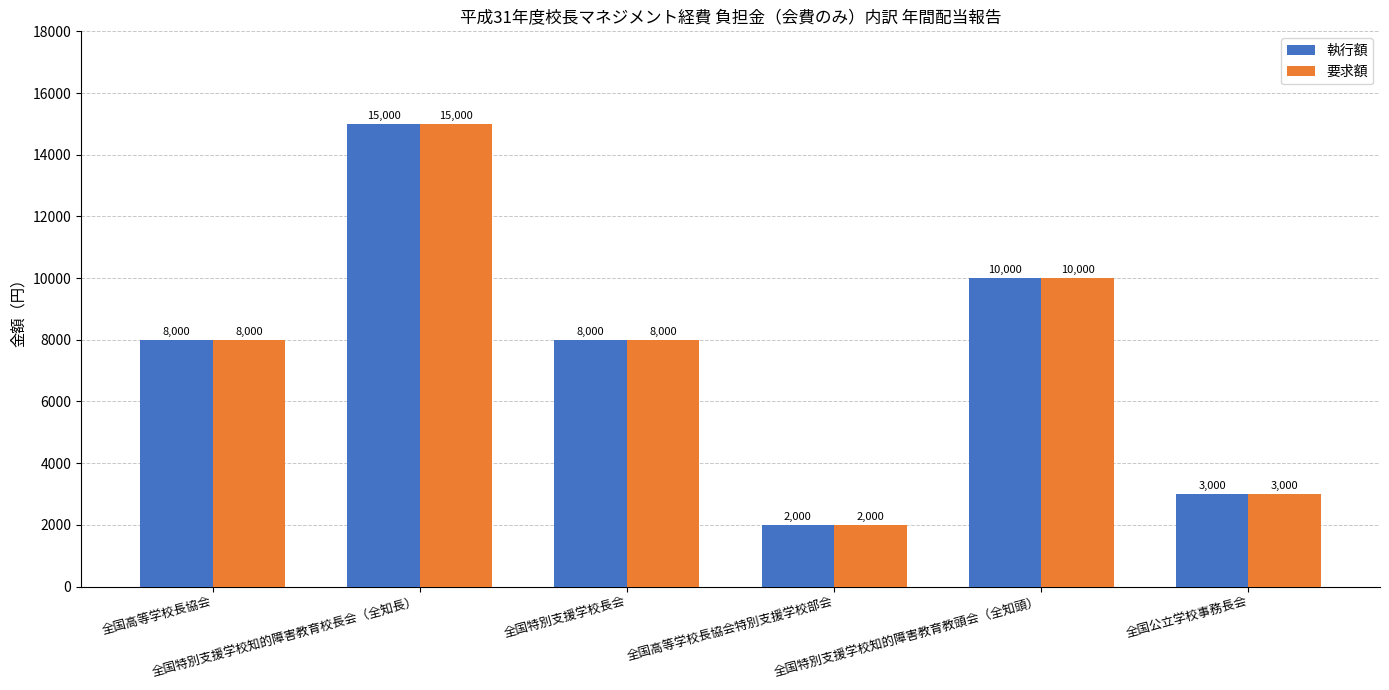

What is the difference between the 要求額 values at 全国高等学校長協会特別支援学校部会 and 全国特別支援学校知的障害教育教頭会（全知頭）?

8000